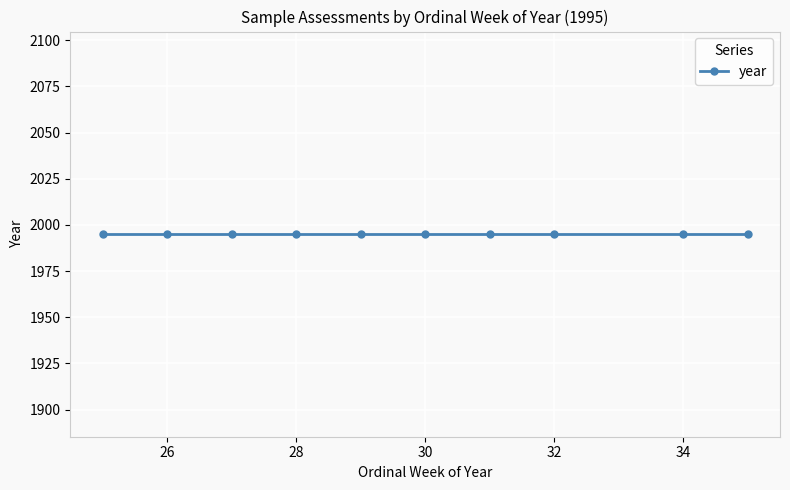

Read the ordinal_week value at 31, to the nearest 5.

30